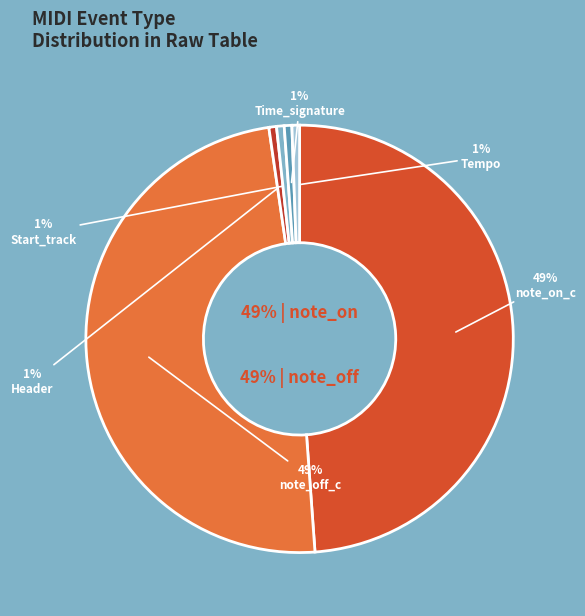

Rank the categories by value from highest to lowest.

note_on_c, note_off_c, Header, Start_track, Time_signature, Tempo